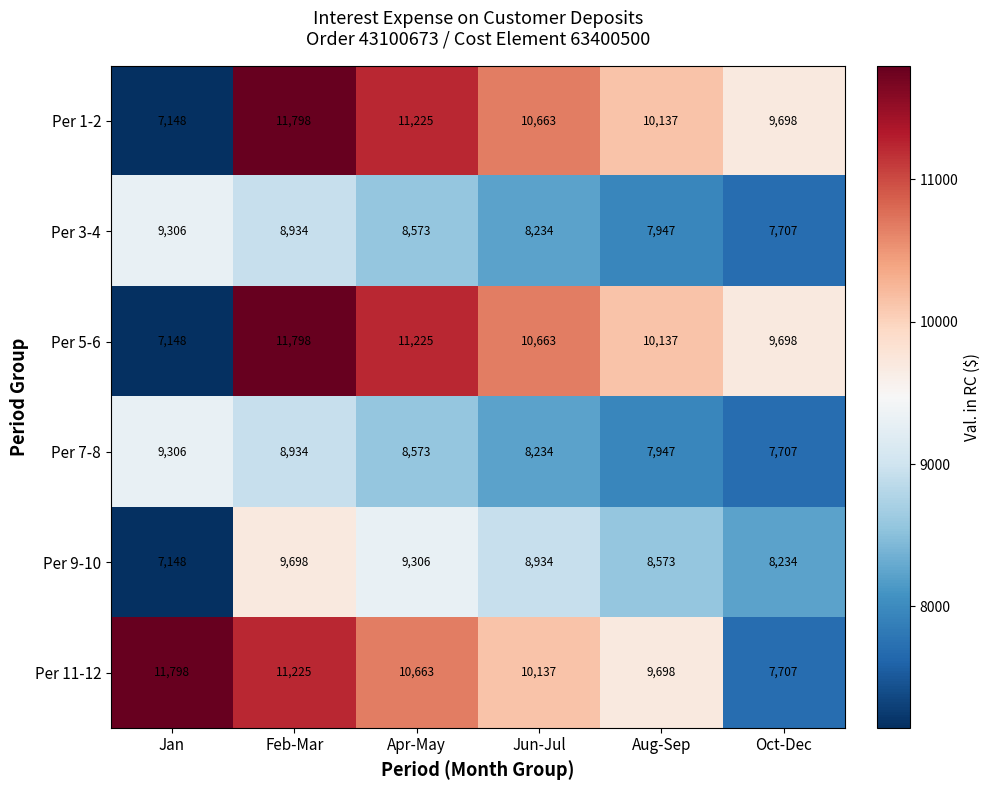

Count the number of data series in this chart.

6